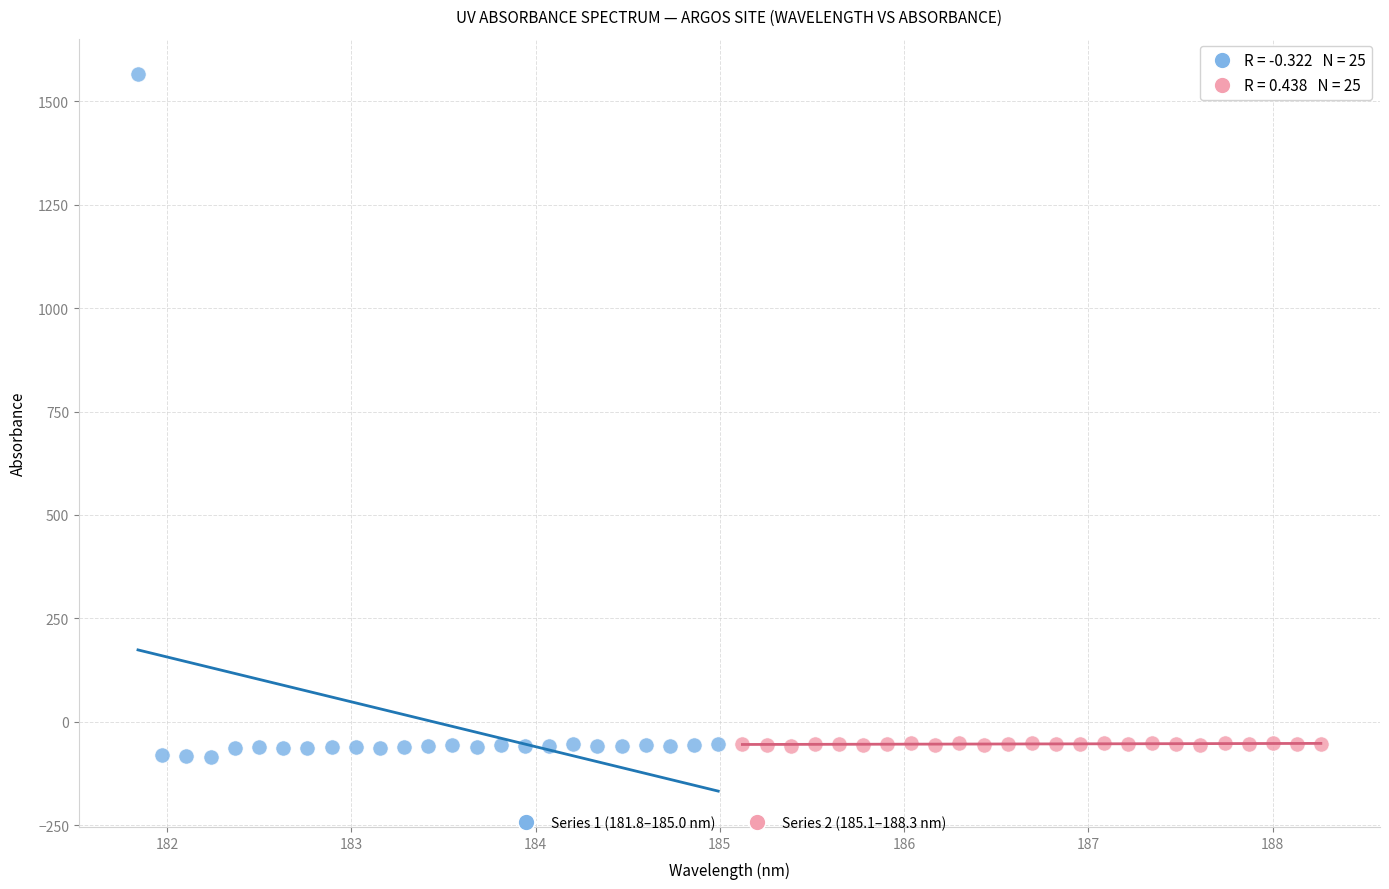

Which series contains the highest Y value?

Series 1 (181.8–185.0 nm)